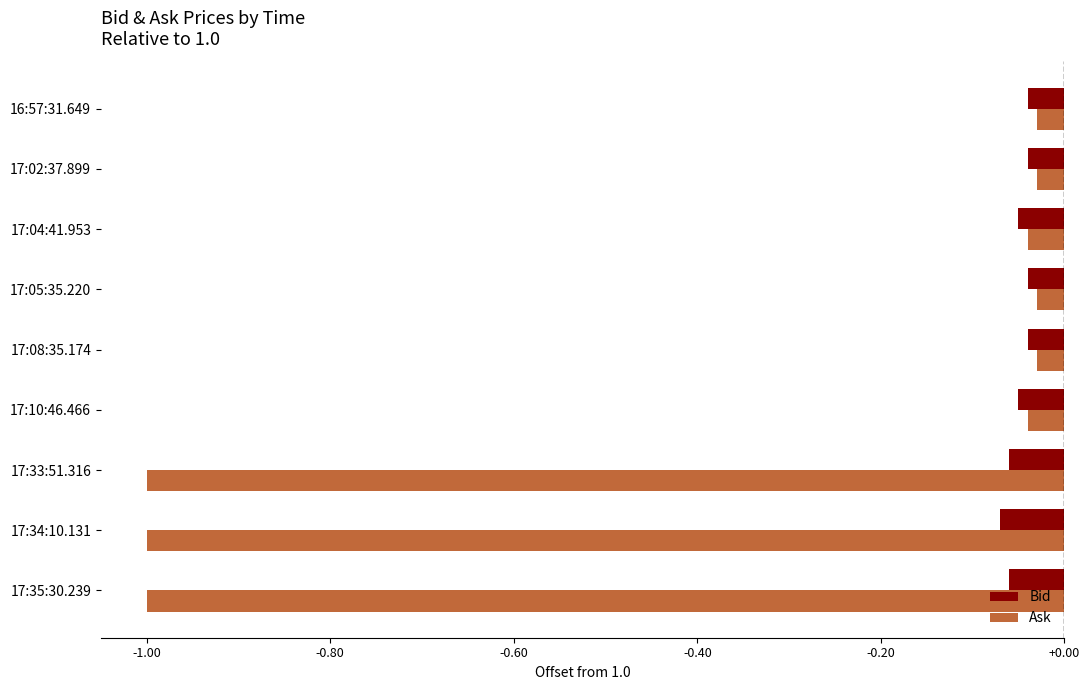

Between 17:34:10.131 and 17:02:37.899, which series saw the biggest shift?

Ask